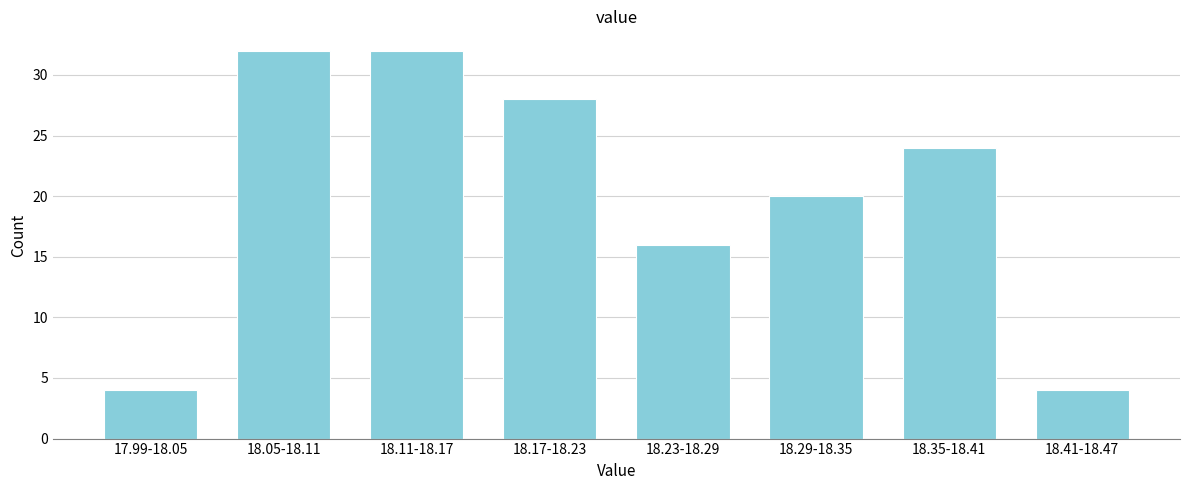

Reading left to right, what are all the values shown in this chart?

4	32	32	28	16	20	24	4